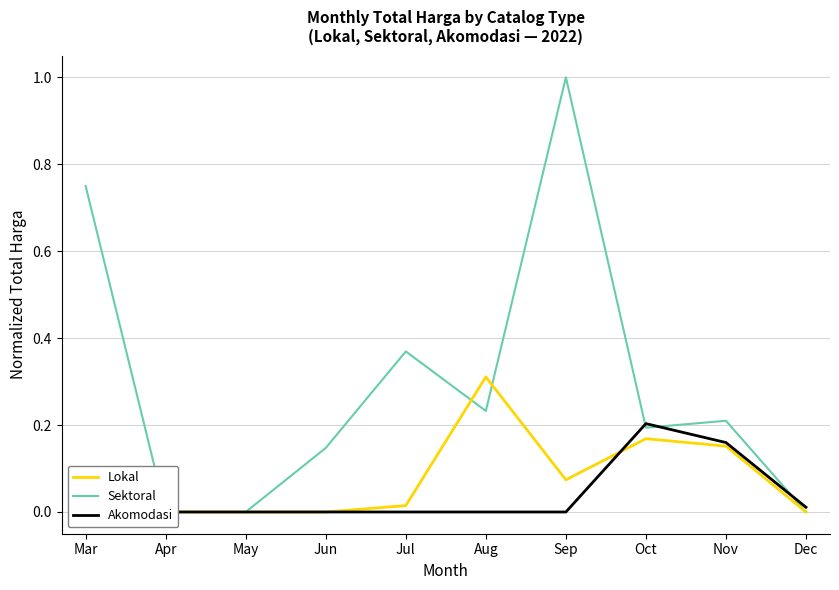

What is the sum of the Sektoral values at Apr and Jun?

0.1